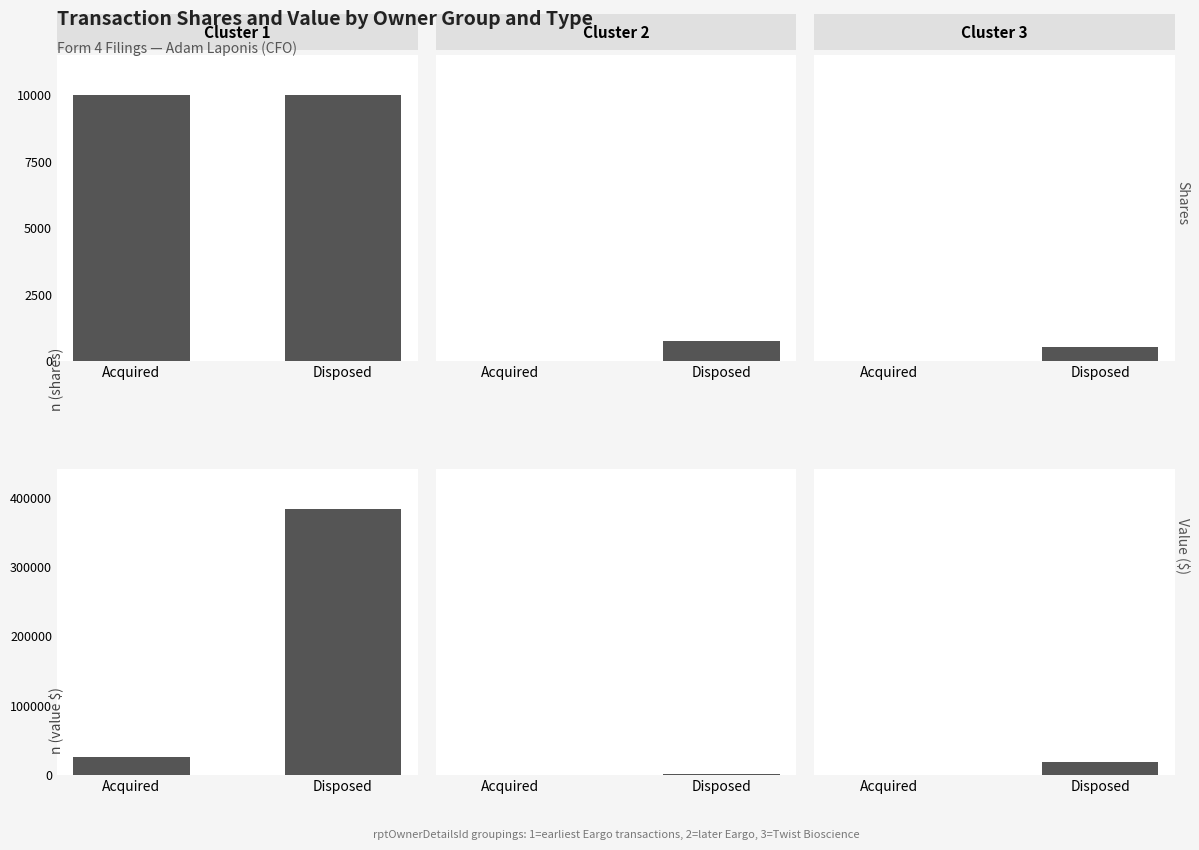

How many series are shown in this chart?

3